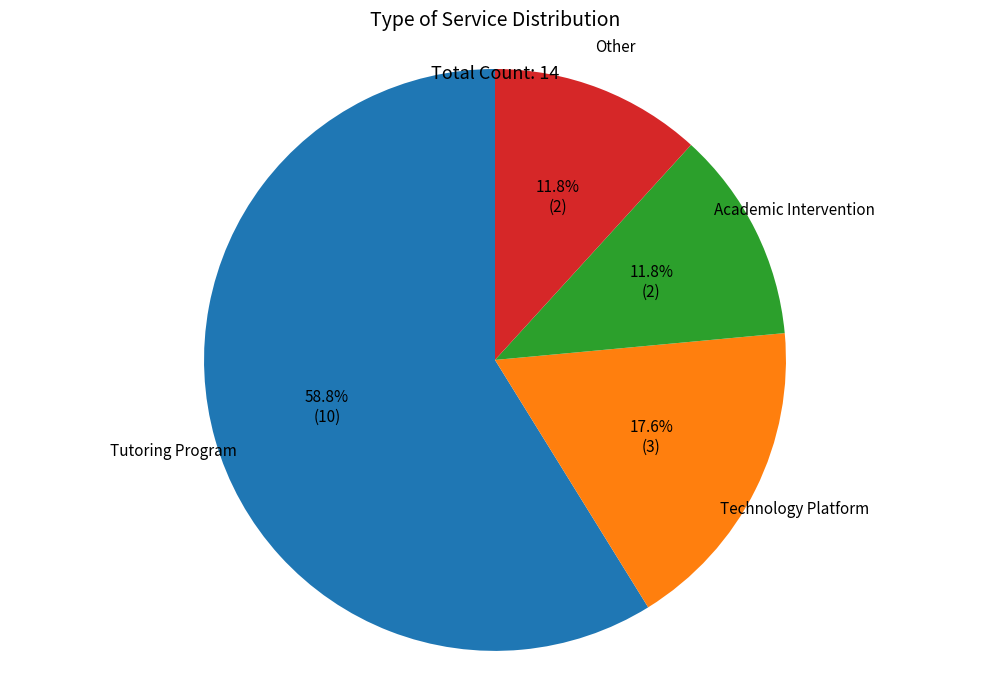

What is the majority slice?

Tutoring Program